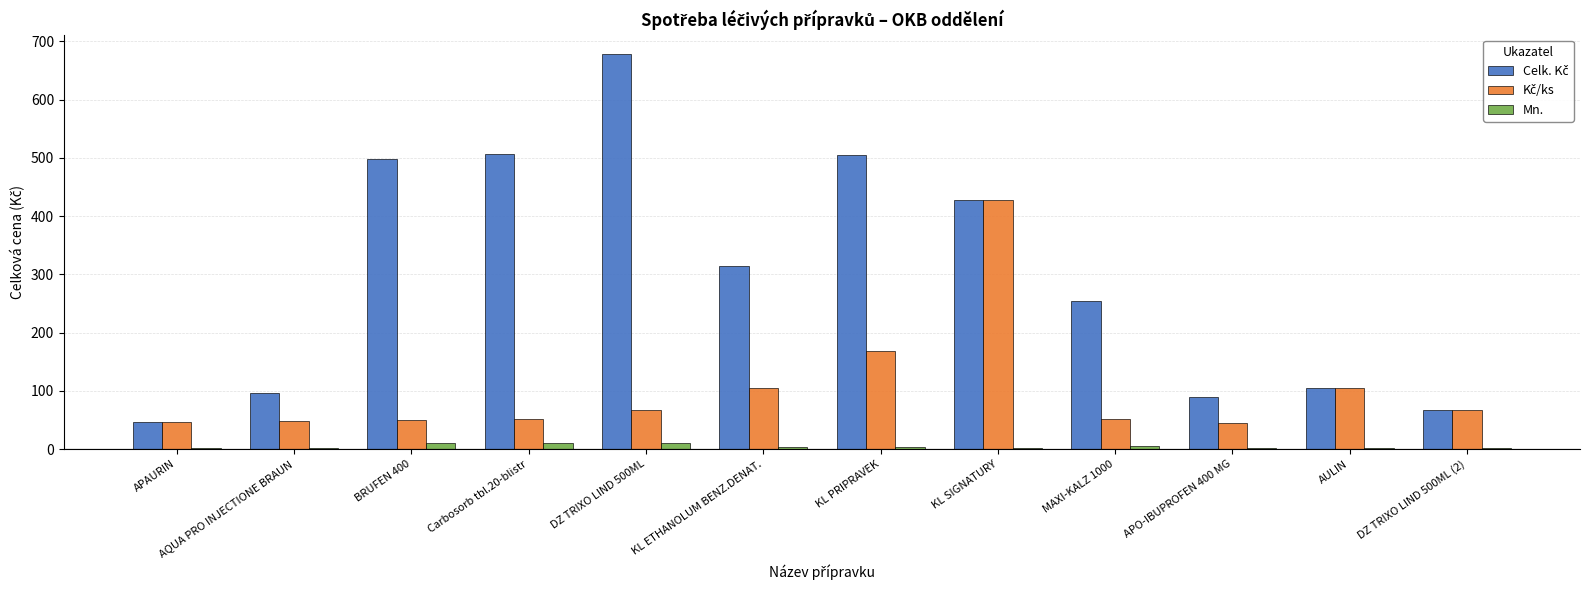

What is the greatest value displayed?

677.6